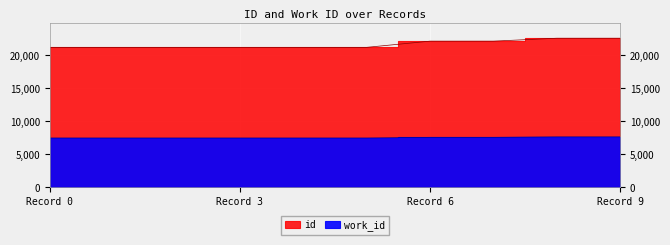

List the series in order of their overall mean, lowest first.

work_id, id